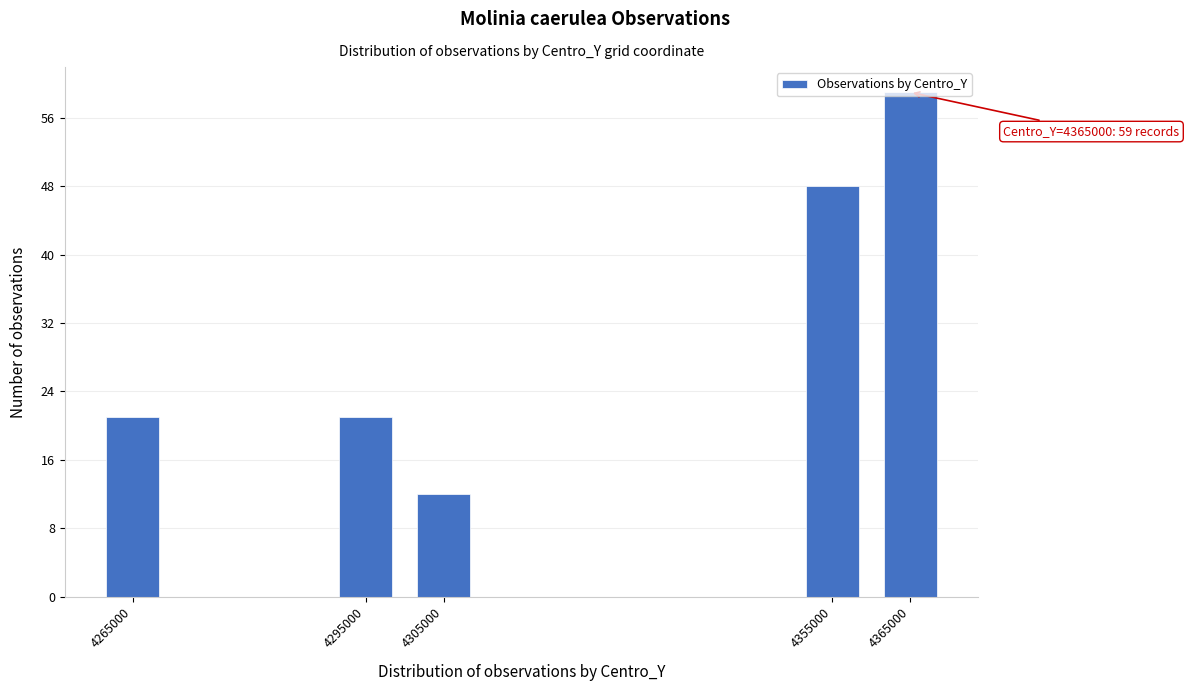

What is the greatest value displayed?

59